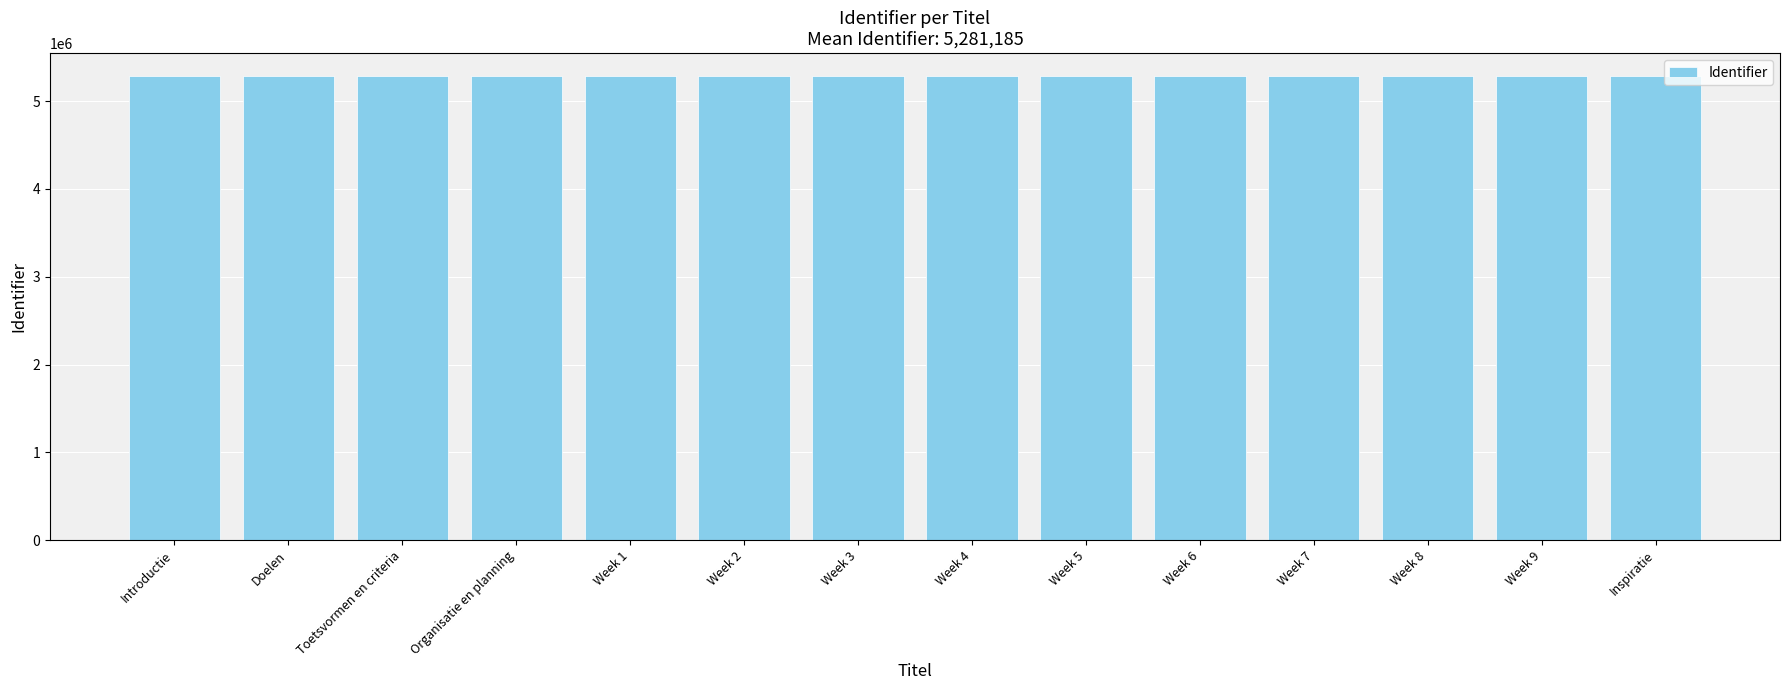

How many data points are less than 5281186?

7